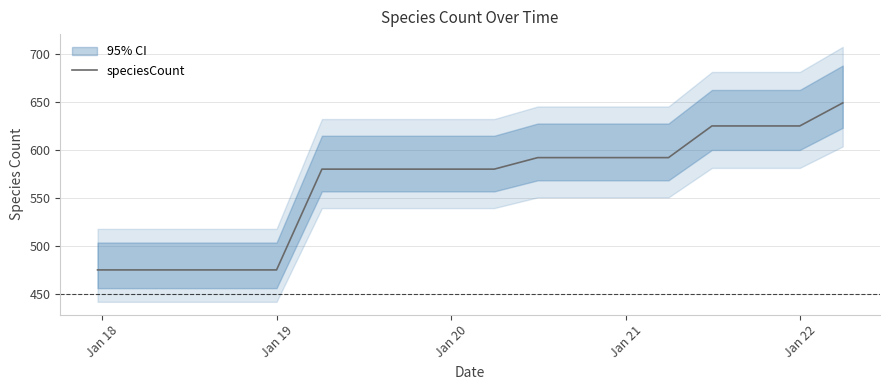

Reading left to right, what are all the values shown in this chart?

475	475	475	475	475	580	580	580	580	580	592	592	592	592	625	625	625	649